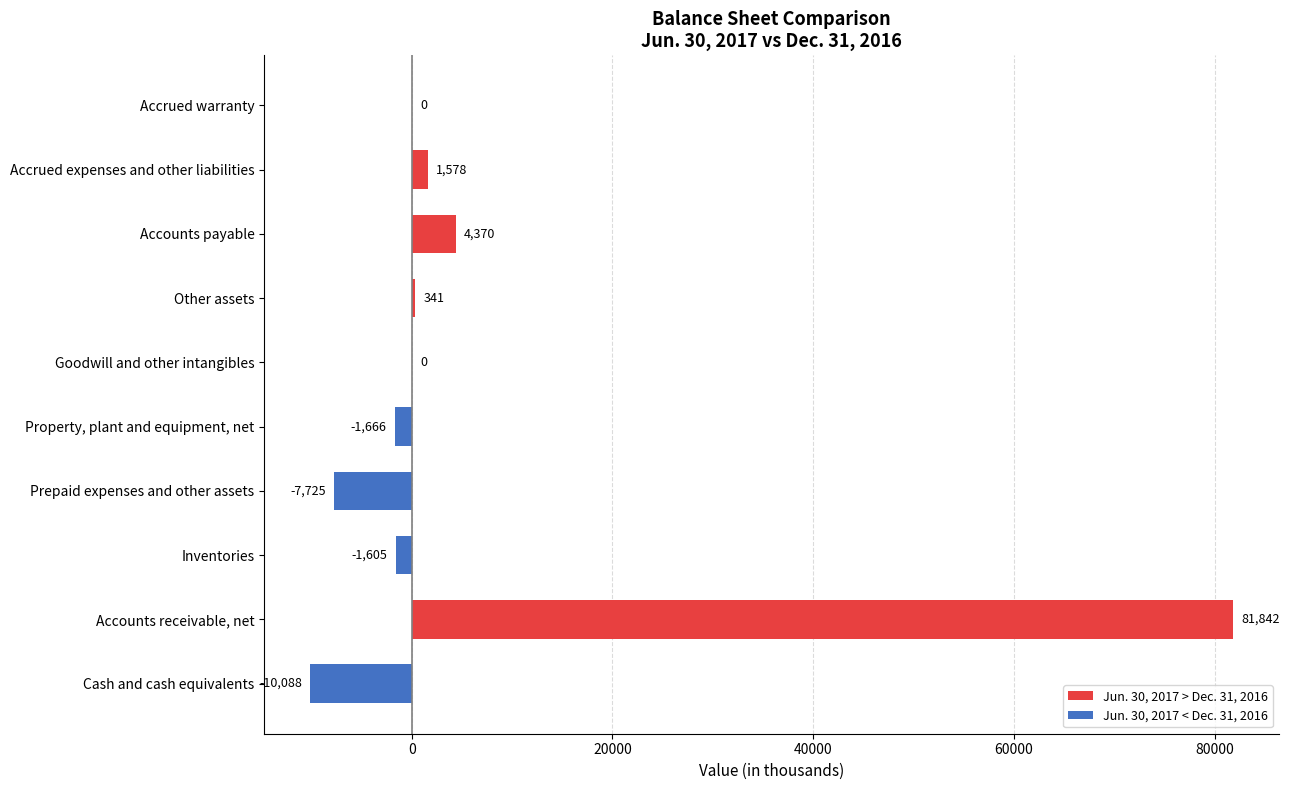

What is the change in value from Cash and cash equivalents to Goodwill and other intangibles?

+10088